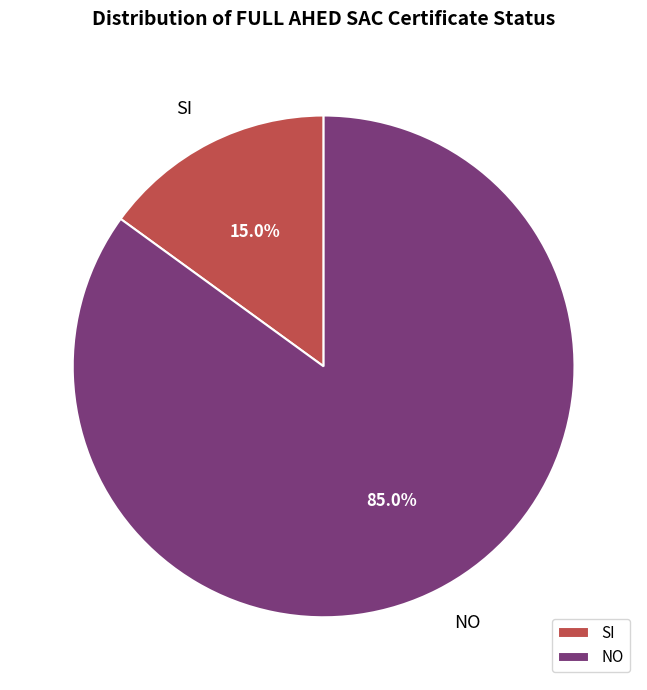

To the nearest percent, what percentage of the pie is SI?

15%